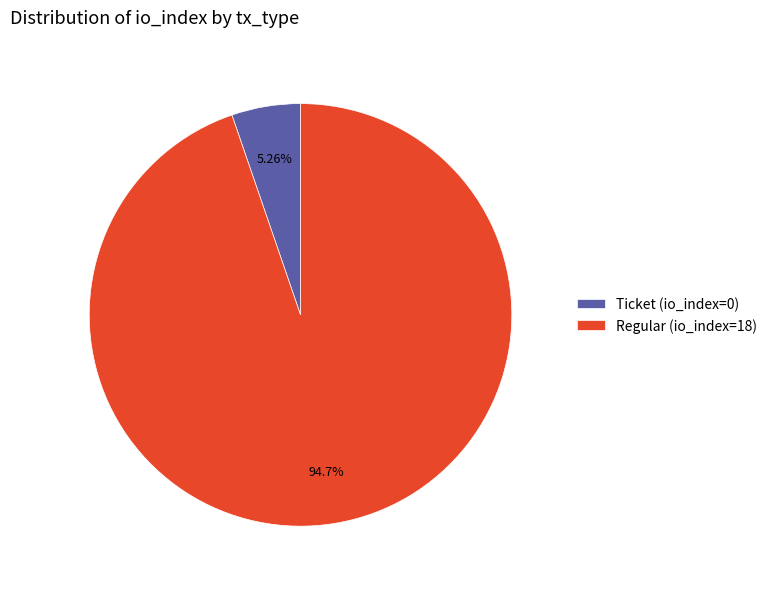

Which category accounts for the majority?

Regular (io_index=18)